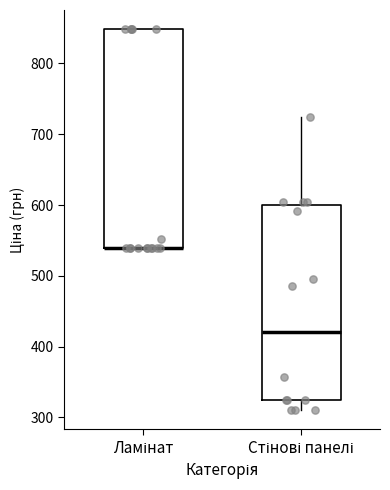

Reading left to right, read every box against the y-axis: the position of its median line, the range the box covers, and the ends of its whiskers. The values are not printed on the chart, so give them approximately, as read against the axis.

Ламінат: median 540 (drawn on the box's lower edge), box 540 to 850, whiskers 540 to 850
Стінові панелі: median 420, box 320 to 600, whiskers 310 to 720